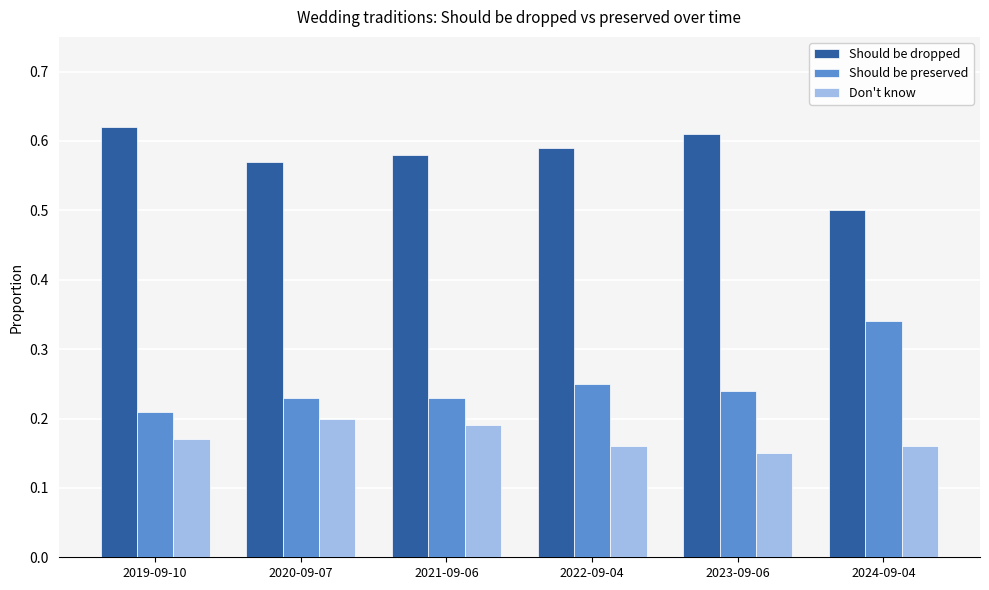

Rank the series at 2024-09-04 from lowest to highest value.

Don't know, Should be preserved, Should be dropped